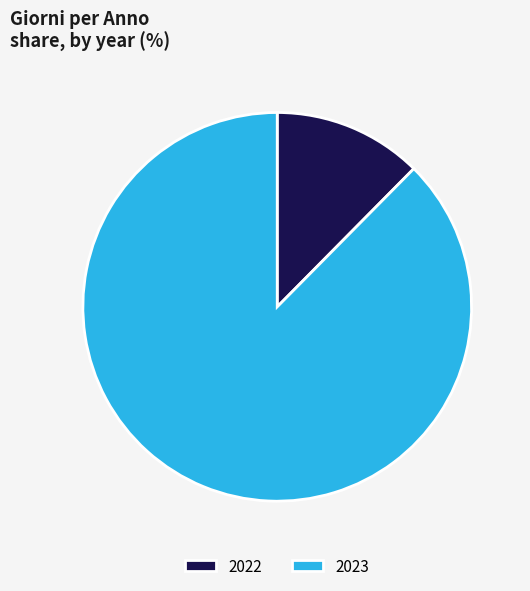

True or false: 2023 accounts for 88% of the total.

True